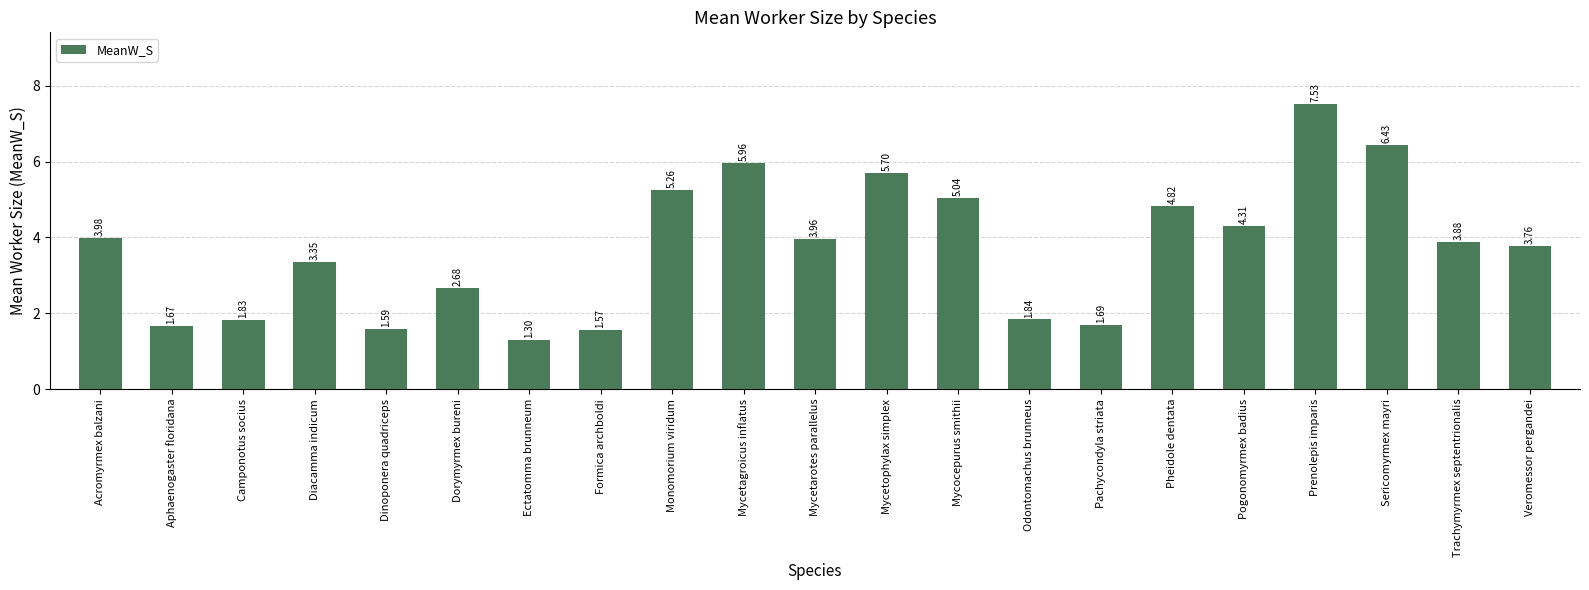

What is the label of the 16th bar from the left?

Pheidole dentata